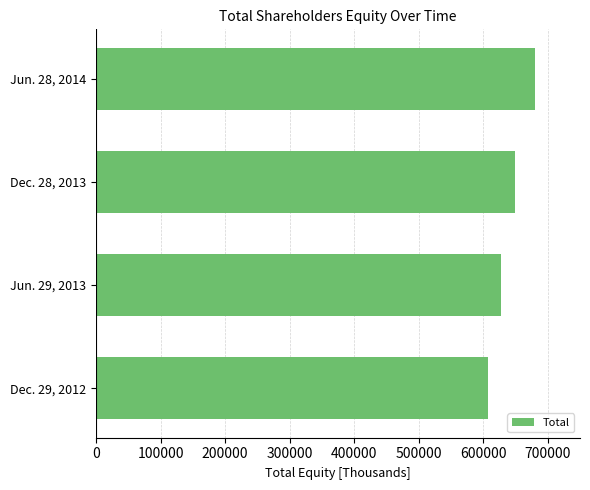

List the labels in order of value, largest first.

Jun. 28, 2014, Dec. 28, 2013, Jun. 29, 2013, Dec. 29, 2012